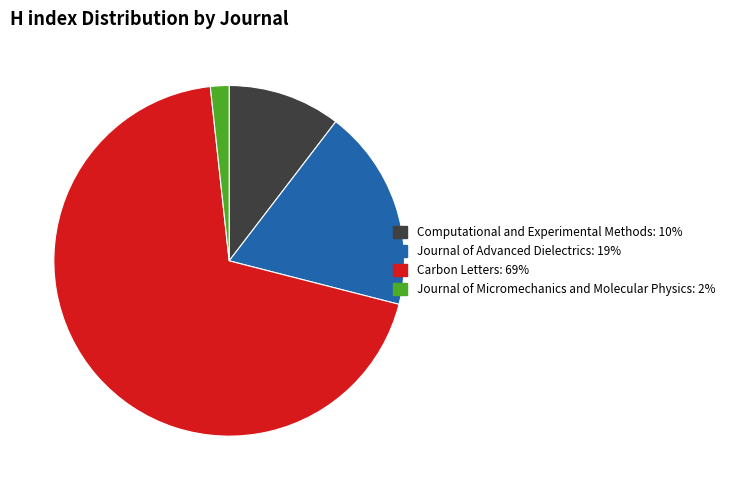

Is there a majority slice in this chart?

Yes